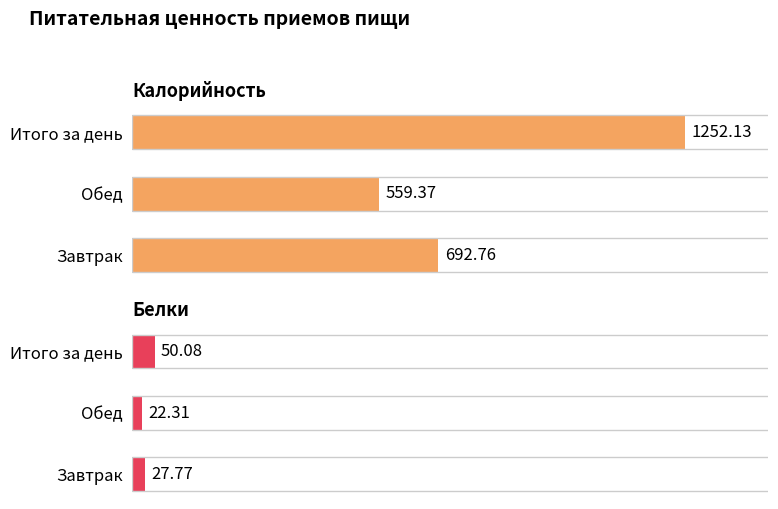

Reading right to left, what are all the values shown in this chart?

Калорийность: 1252.1	559.4	692.8
Белки: 50.1	22.3	27.8